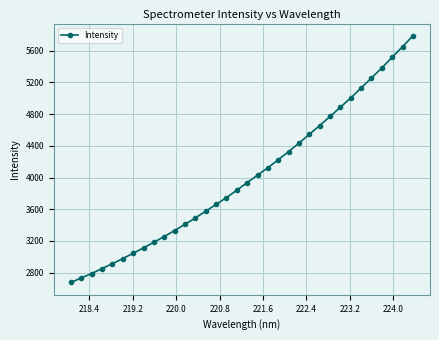

What is the average value?

4007.3